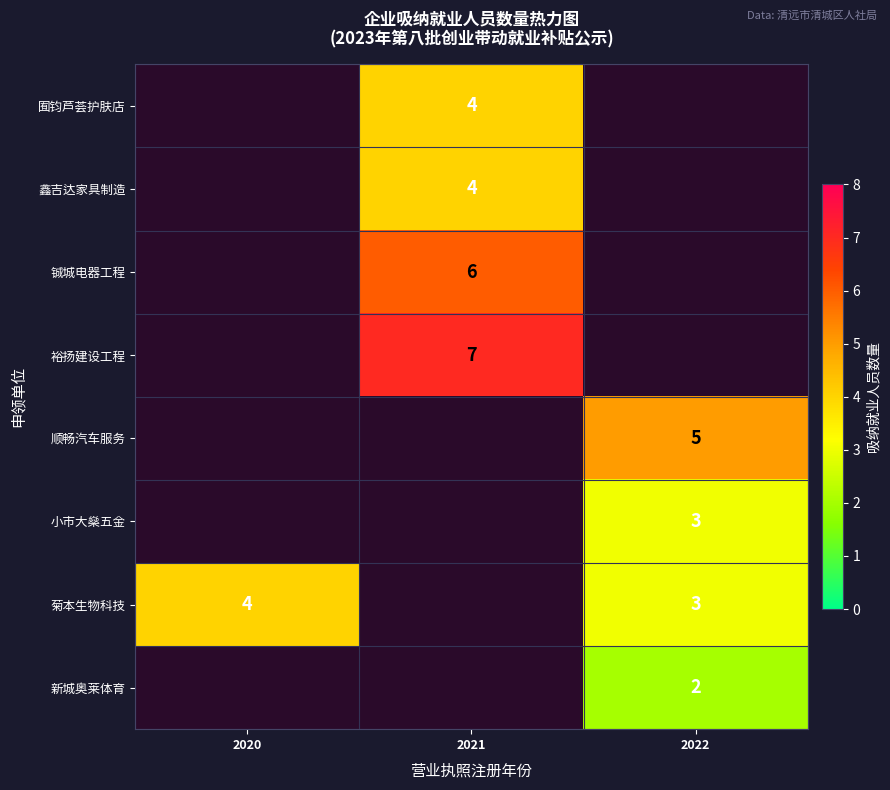

The value of 新城奥莱体育 at 2022 is 2. True or false?

True